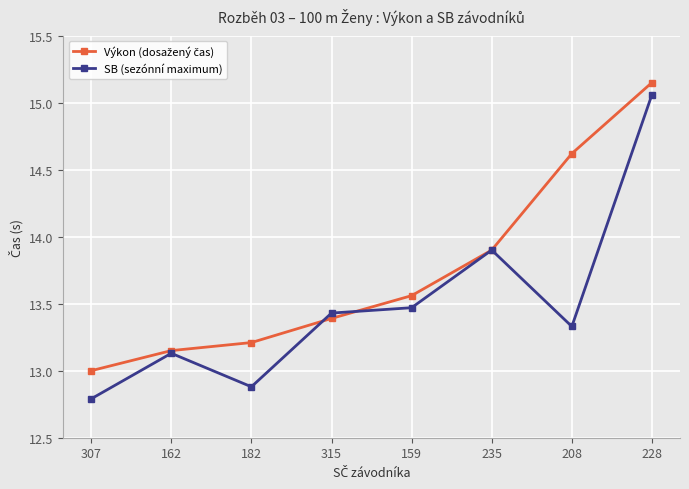

Which category has the lowest value in the SB (sezónní maximum) series?

307